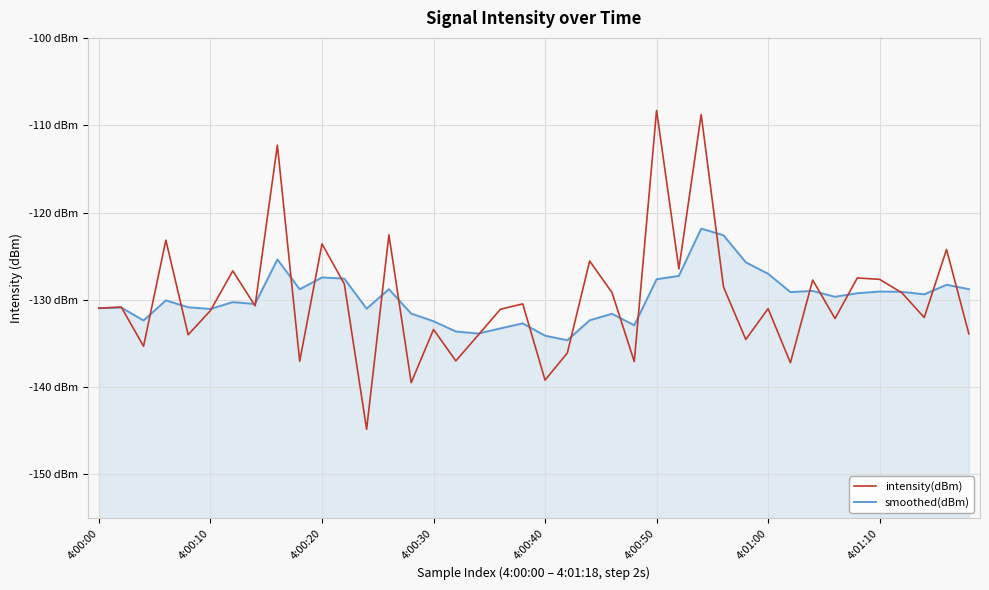

Reading left to right, extract all data points from this chart.

intensity(dBm): -131.0	-130.8	-135.3	-123.2	-134.0	-131.2	-126.7	-130.7	-112.3	-137.0	-123.6	-128.2	-144.8	-122.6	-139.5	-133.4	-137.0	-134.0	-131.1	-130.5	-139.2	-136.1	-125.6	-129.2	-137.1	-108.3	-126.5	-108.8	-128.5	-134.5	-131.0	-137.2	-127.7	-132.1	-127.5	-127.7	-129.2	-132.0	-124.2	-133.9
smoothed(dBm): -131.0	-130.9	-132.4	-130.1	-130.9	-131.0	-130.3	-130.5	-125.4	-128.8	-127.4	-127.6	-131.0	-128.8	-131.6	-132.5	-133.6	-133.9	-133.3	-132.7	-134.1	-134.6	-132.3	-131.6	-132.9	-127.6	-127.3	-121.8	-122.6	-125.7	-127.0	-129.1	-129.0	-129.7	-129.2	-129.1	-129.1	-129.4	-128.3	-128.8